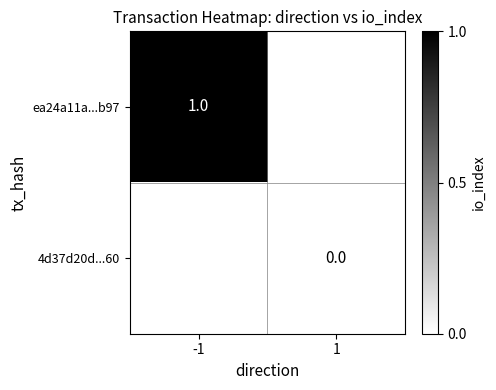

The value of ea24a11a...b97 at -1 is 0. True or false?

False